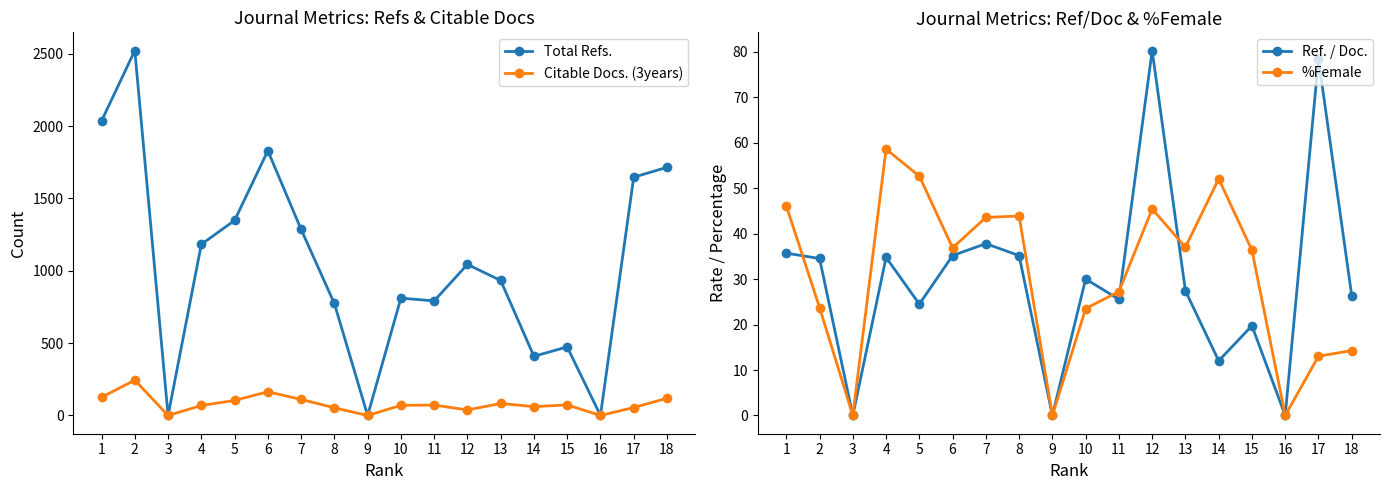

True or false: Total Refs. has more than 1 points higher than both neighbors.

True